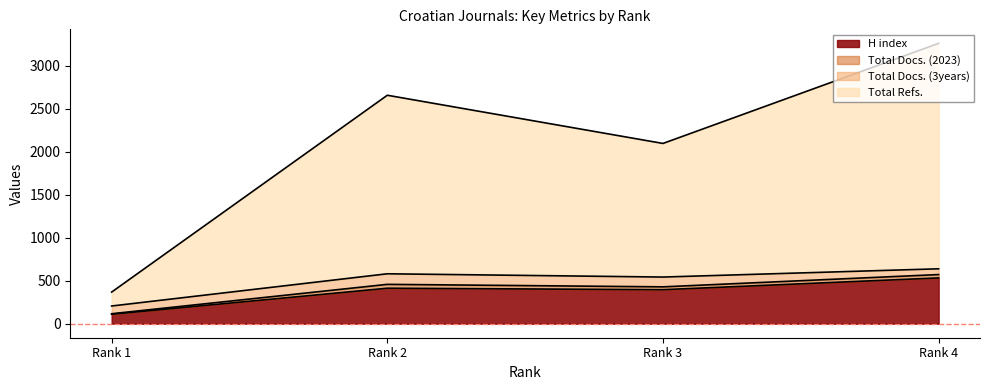

How many lines are shown in the chart?

4